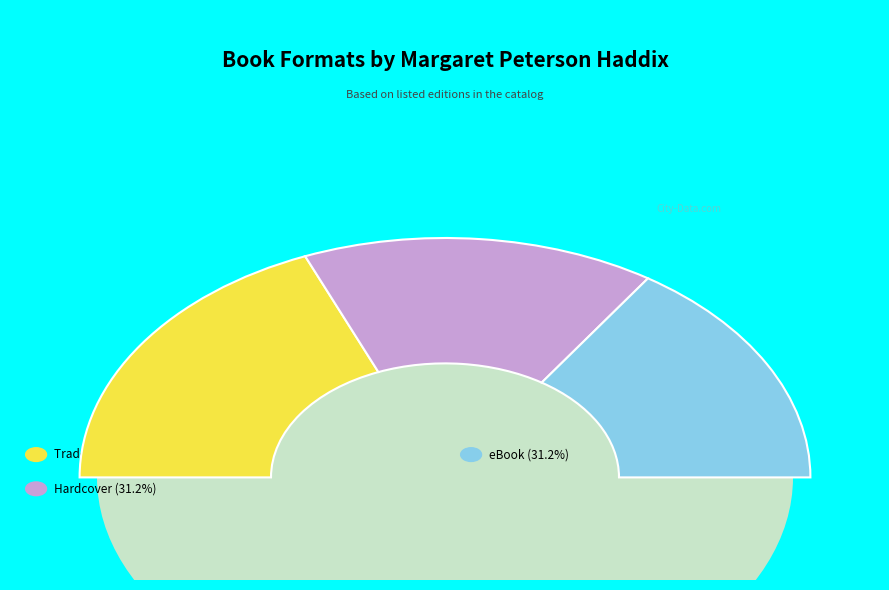

To the nearest percent, what is the average slice percentage?

33%